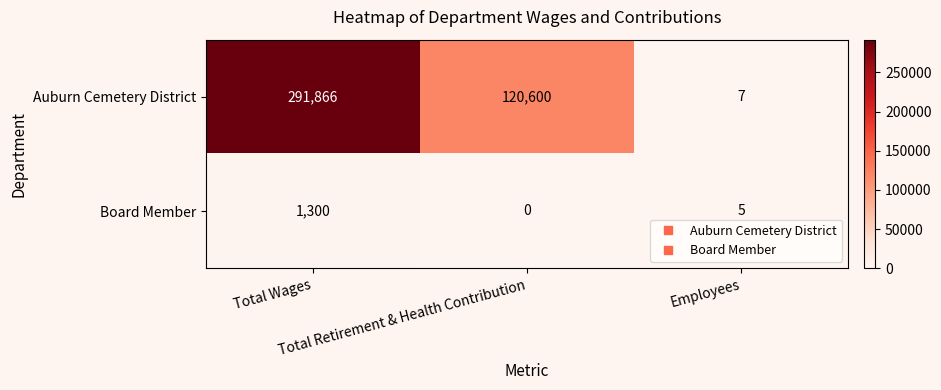

Which series has the widest spread of values?

Auburn Cemetery District